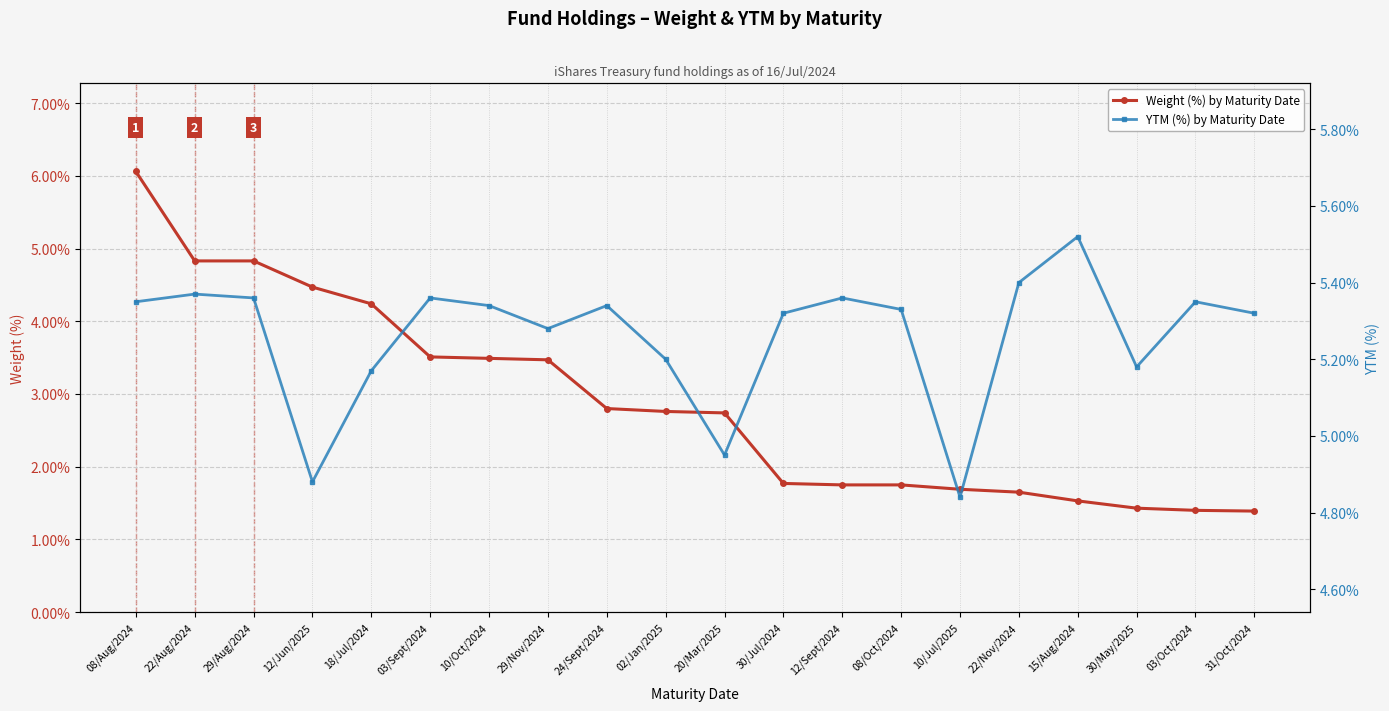

True or false: YTM (%) by Maturity Date has more than 0 points higher than both neighbors.

True